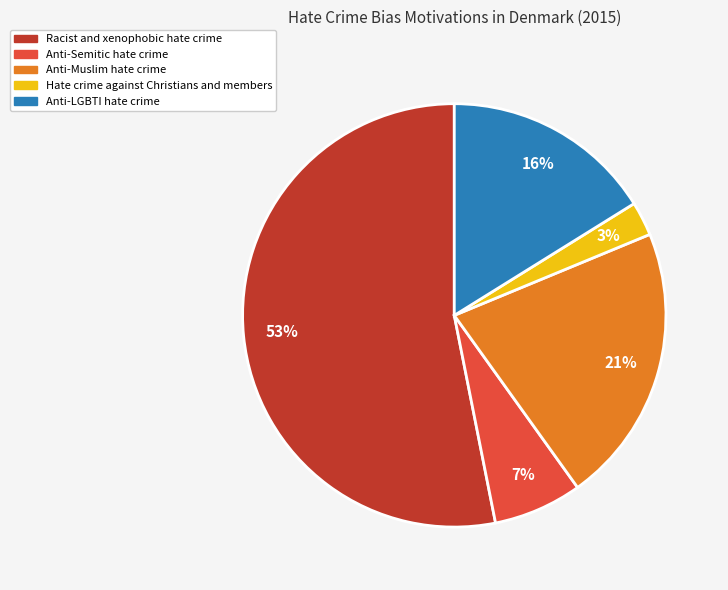

How many slices are in this pie chart?

5